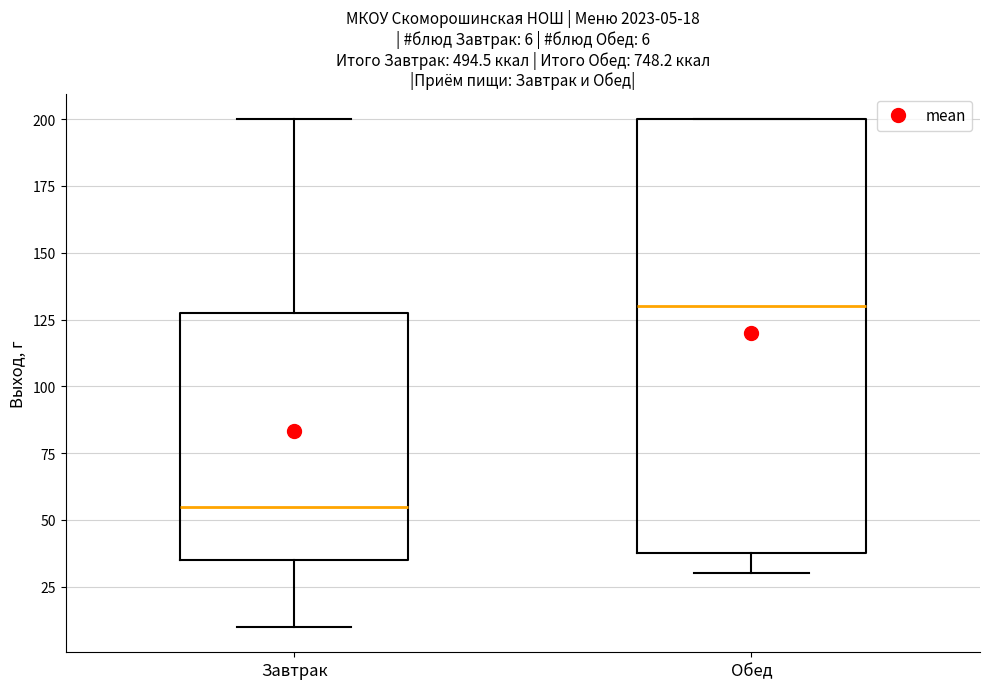

Which box has the lowest median line?

Завтрак